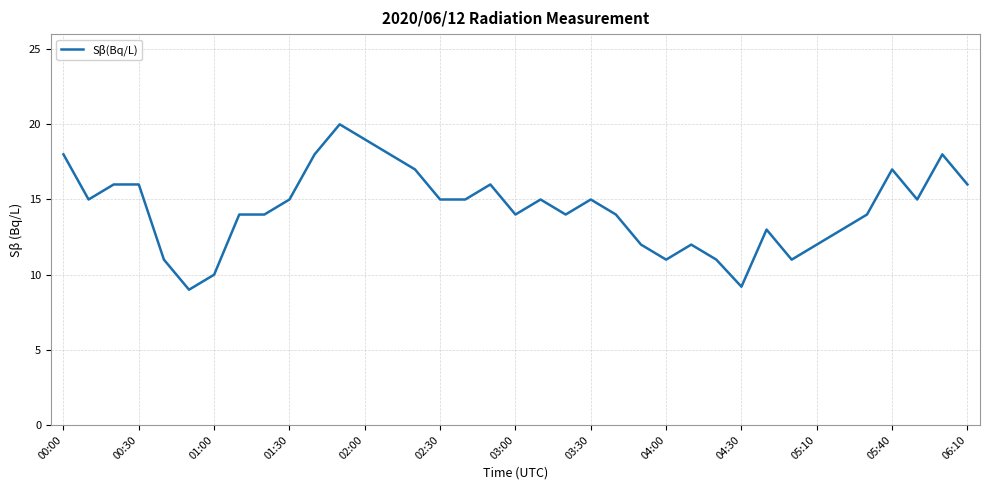

How many lines are shown in the chart?

1